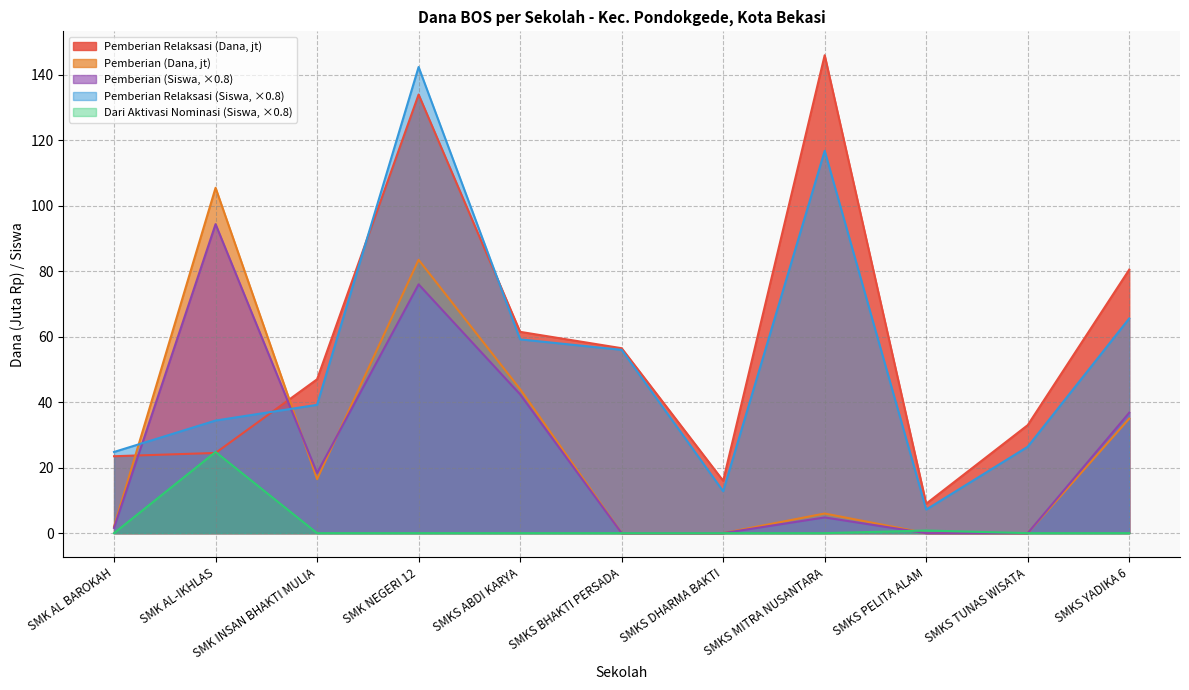

What is the total value across all series at SMKS ABDI KARYA?

207.1